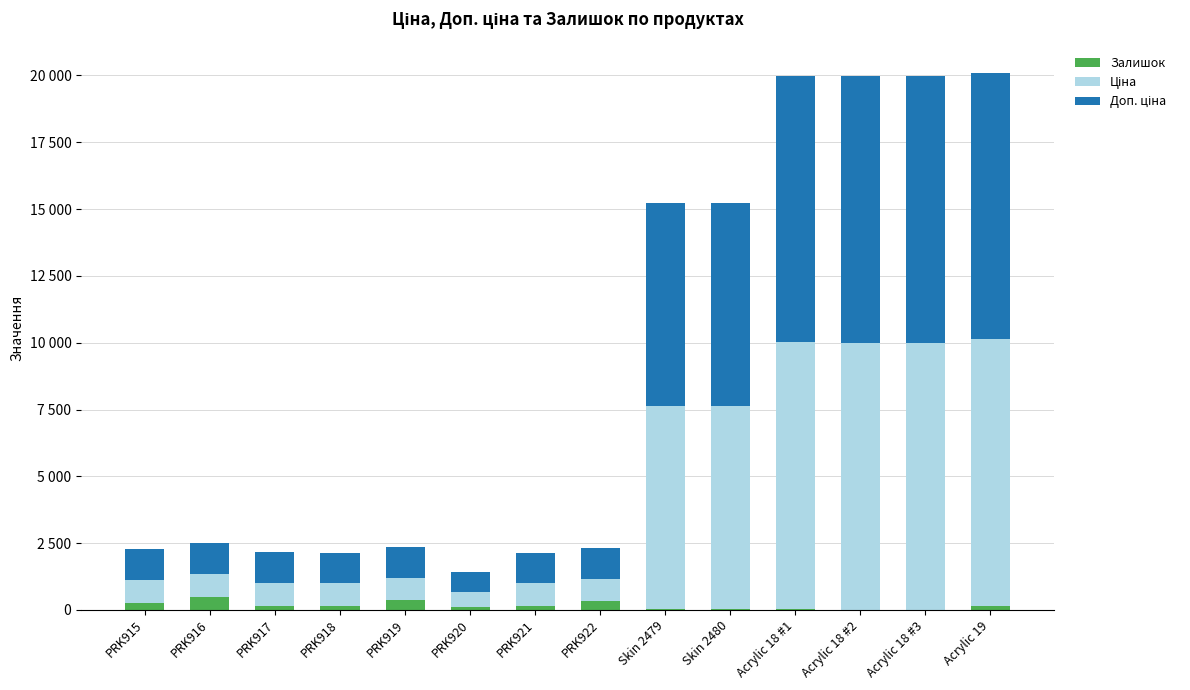

At which label does Доп. ціна first exceed 1149?

PRK915